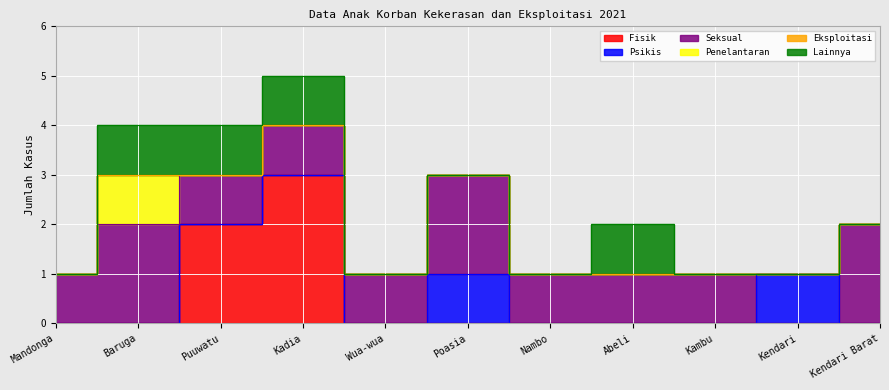

Where is Seksual nearest to the value 1?

Mandonga